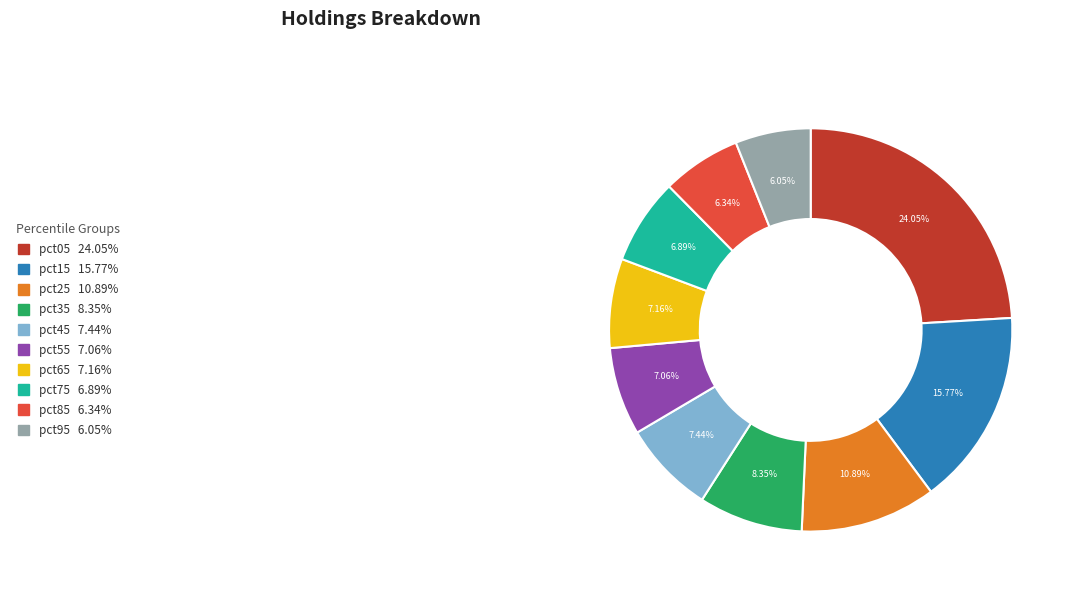

How many segments does this pie chart have?

10